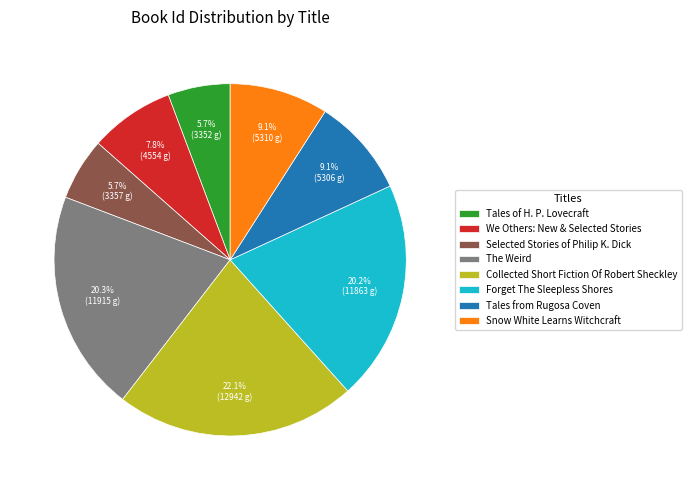

Which category has the biggest portion of the pie?

Collected Short Fiction Of Robert Sheckley